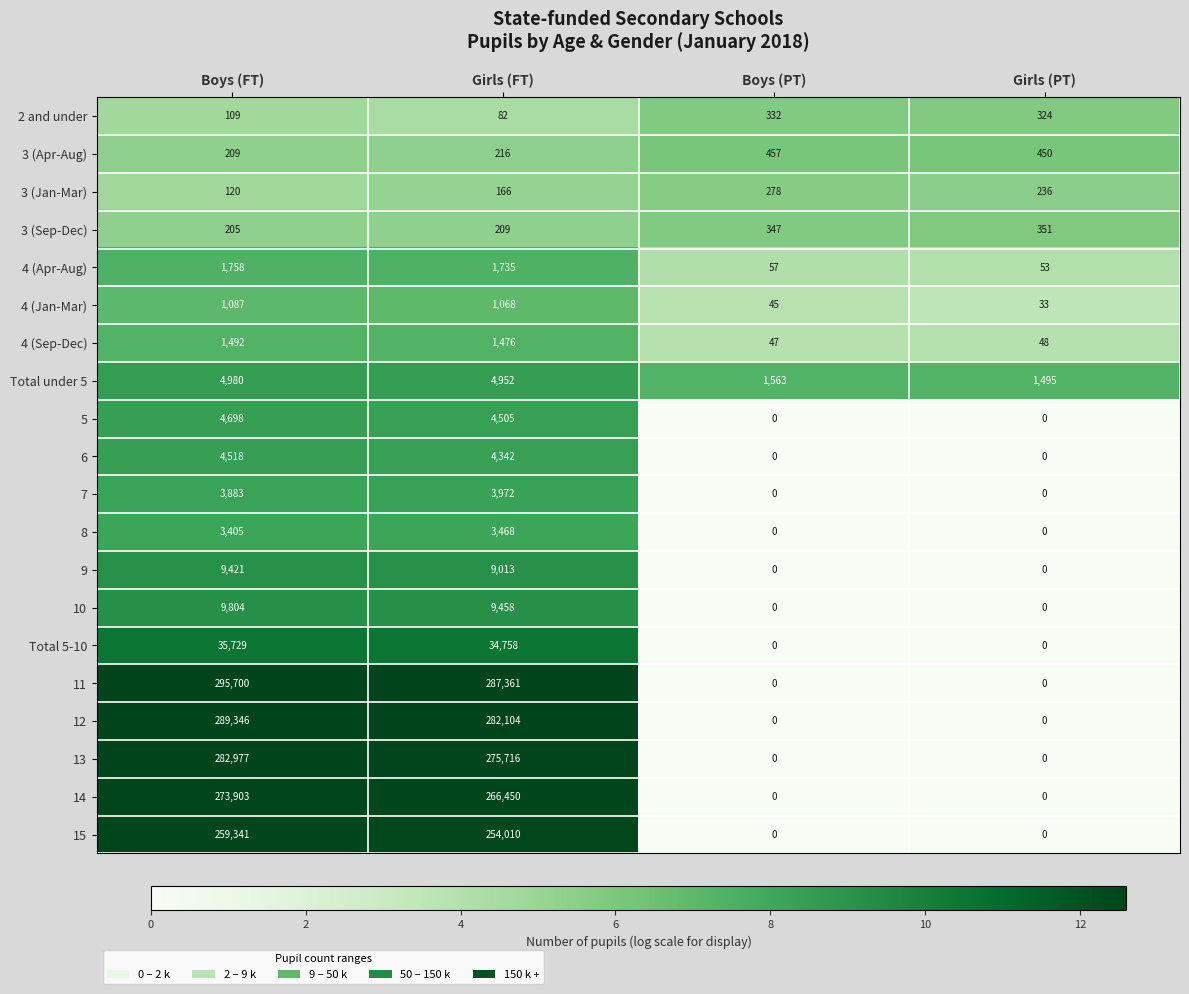

True or false: 4 (Apr-Aug) has a value of 1735 at Girls (FT).

True